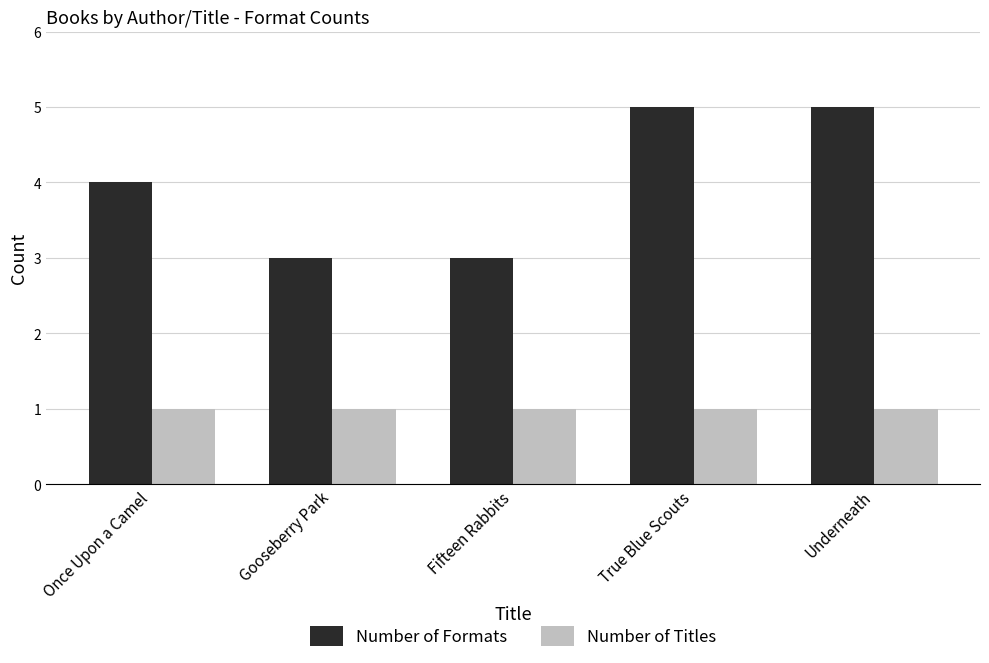

How many bars are there in total?

10